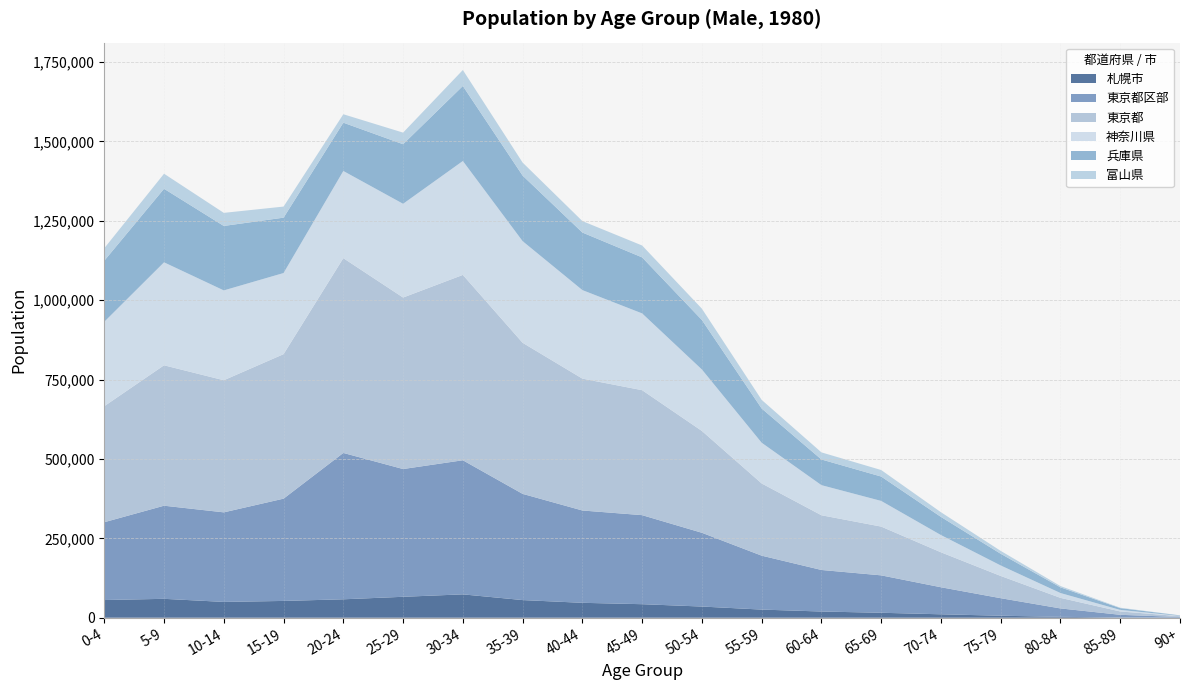

Reading right to left, list all the values displayed in this chart.

札幌市: 90+=179	85-89=846	80-84=2770	75-79=6306	70-74=10784	65-69=15606	60-64=19537	55-59=25628	50-54=35199	45-49=42597	40-44=46951	35-39=55563	30-34=73559	25-29=65902	20-24=57998	15-19=52878	10-14=49777	5-9=59502	0-4=55674
東京都区部: 90+=2041	85-89=8345	80-84=26494	75-79=55203	70-74=85176	65-69=117809	60-64=130844	55-59=169808	50-54=232258	45-49=280381	40-44=290701	35-39=334457	30-34=422266	25-29=402285	20-24=460854	15-19=322052	10-14=281993	5-9=293202	0-4=245061
東京都: 90+=2556	85-89=10552	80-84=33237	75-79=69993	70-74=110060	65-69=153537	60-64=172262	55-59=227331	50-54=320624	45-49=393452	40-44=415199	35-39=475650	30-34=583540	25-29=539949	20-24=613321	15-19=454951	10-14=415949	5-9=442106	0-4=365275
神奈川県: 90+=1164	85-89=4806	80-84=15215	75-79=33015	70-74=54256	65-69=80775	60-64=94787	55-59=128185	50-54=193455	45-49=241714	40-44=278723	35-39=319964	30-34=358613	25-29=295142	20-24=274424	15-19=255405	10-14=282874	5-9=324205	0-4=265756
兵庫県: 90+=1334	85-89=5735	80-84=17963	75-79=36821	70-74=57157	65-69=76792	60-64=80867	55-59=107804	50-54=155943	45-49=176431	40-44=181262	35-39=206501	30-34=236295	25-29=187616	20-24=152137	15-19=174375	10-14=202970	5-9=231602	0-4=192301
富山県: 90+=292	85-89=1245	80-84=4014	75-79=9088	70-74=14706	65-69=20513	60-64=22322	55-59=27163	50-54=35494	45-49=37366	40-44=36045	35-39=40961	30-34=50226	25-29=36509	20-24=26510	15-19=34876	10-14=41186	5-9=47368	0-4=39293